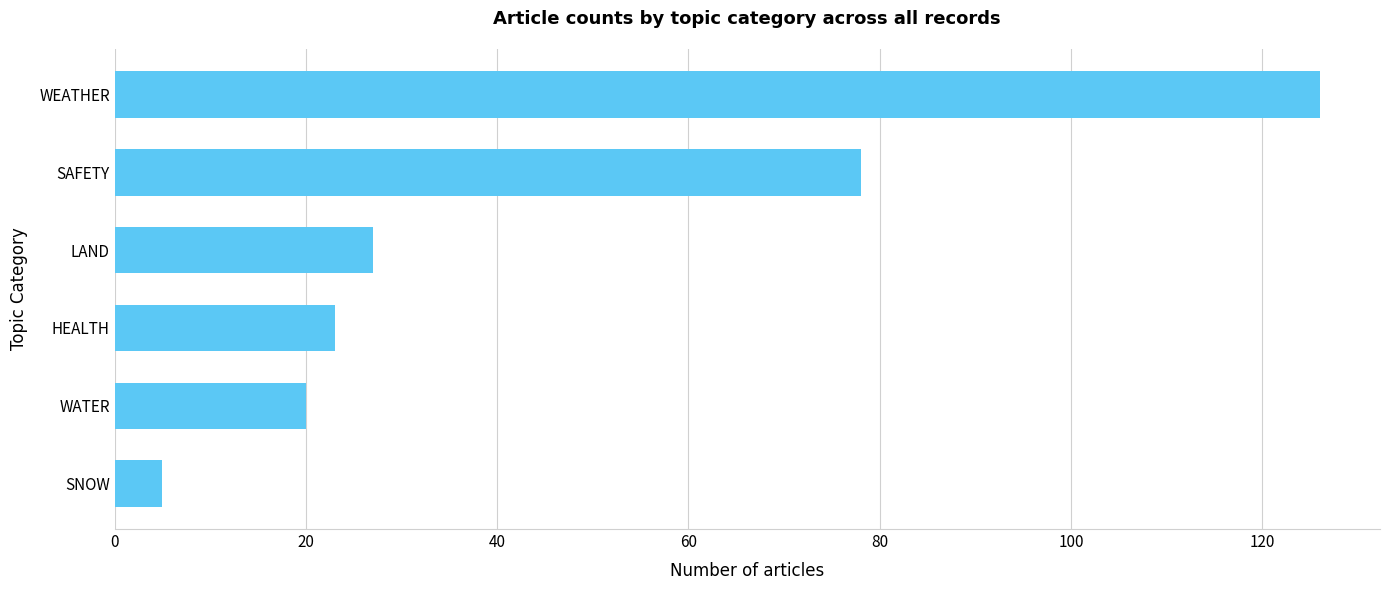

List the labels in order of value, largest first.

WEATHER, SAFETY, LAND, HEALTH, WATER, SNOW